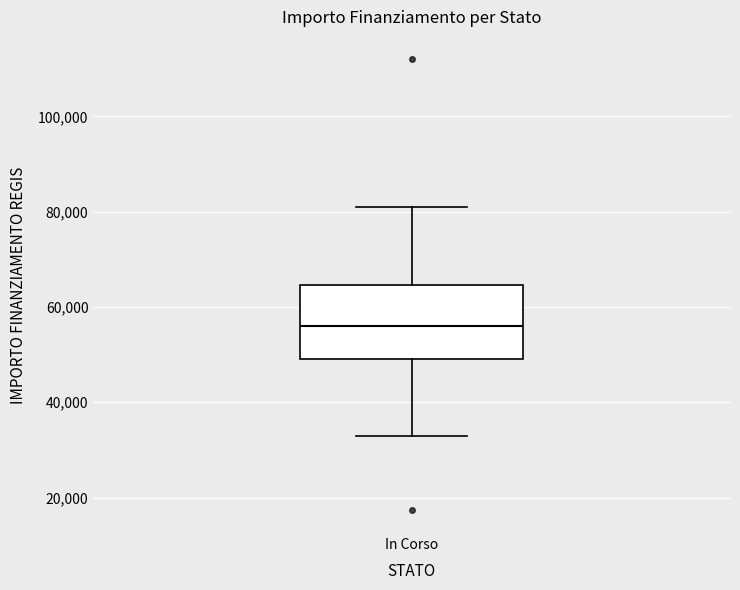

Transcribe this box plot: give where the median line is, the range the box spans, and where the two whiskers end, as read against the y-axis. The values are not printed on the chart, so give them approximately, as read against the axis.

median 56000, box 50000 to 64000, whiskers 32000 to 80000